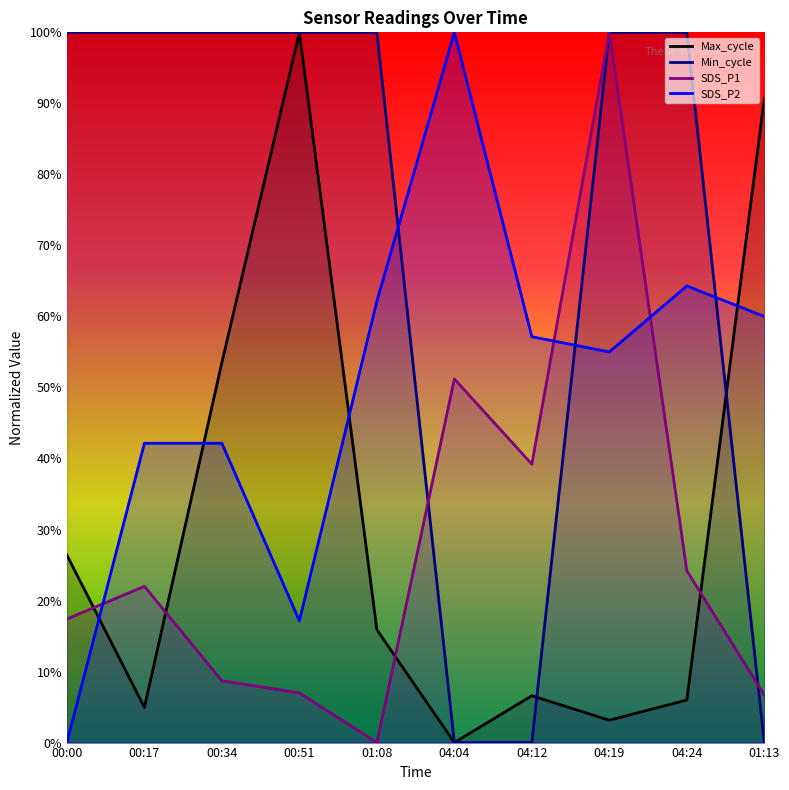

What is the sum of all Max_cycle values?

307.2